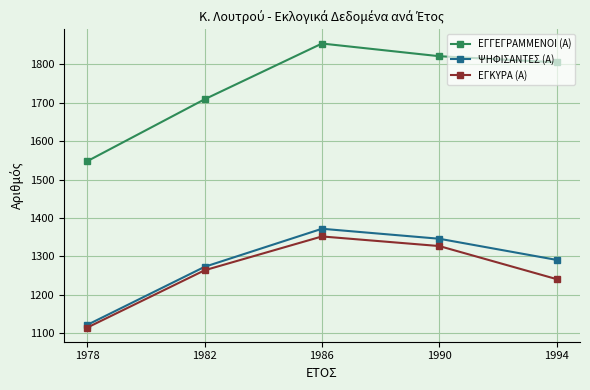

What is the sum of all ΕΓΓΕΓΡΑΜΜΕΝΟΙ (Α) values?

8737